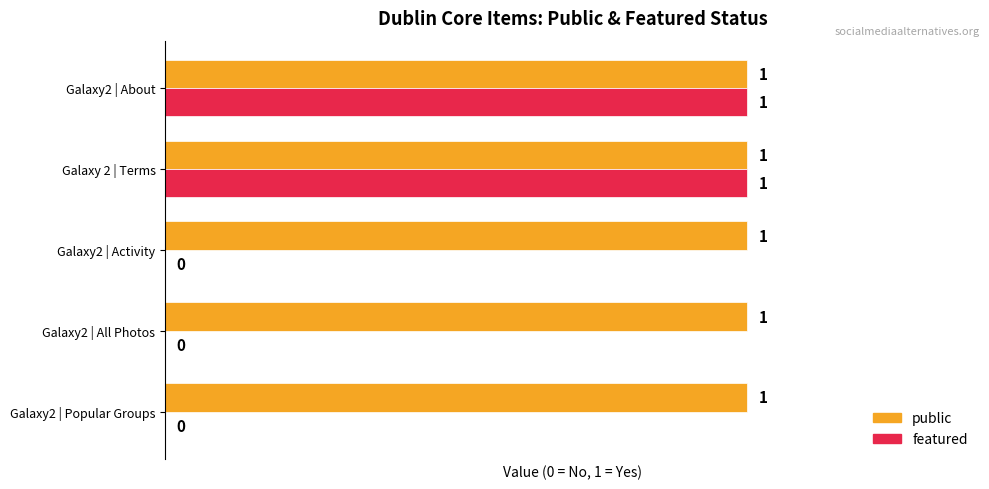

Count the number of data series in this chart.

2